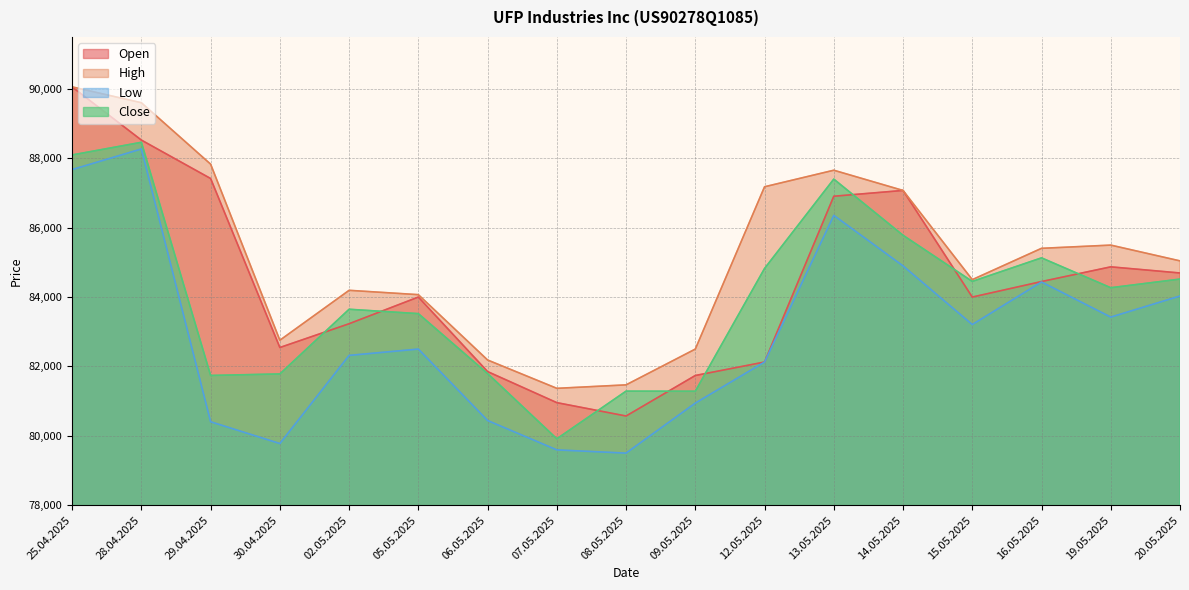

What is the difference between the maximum and minimum values in the High series?

8692